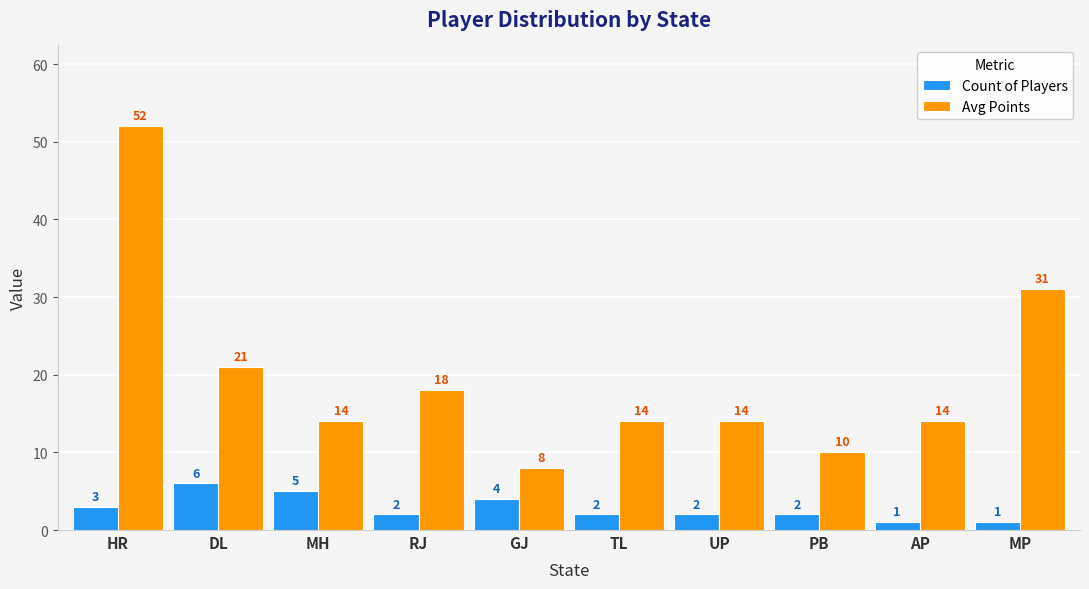

What is the total value across all series at RJ?

20